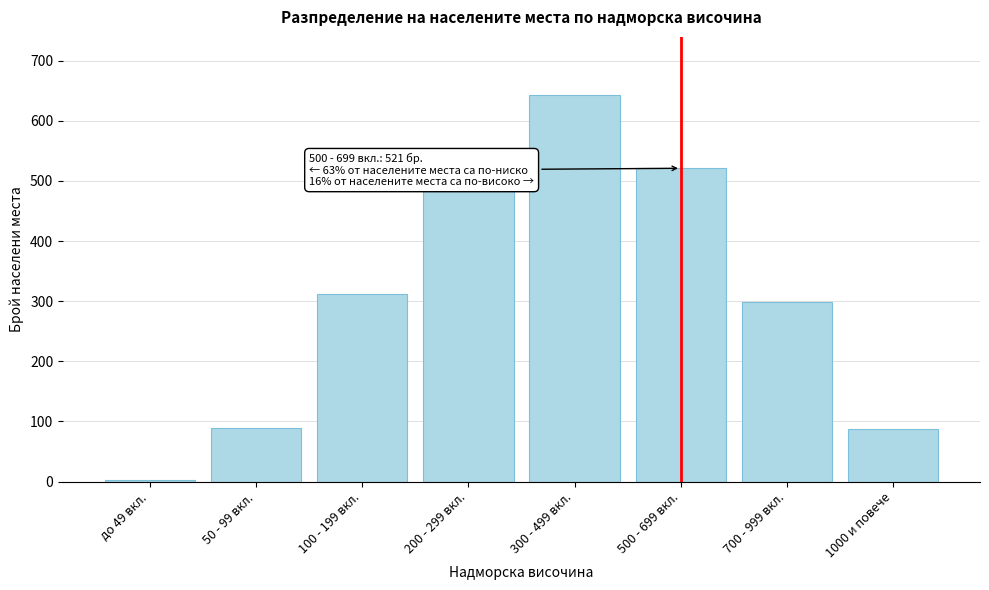

What is the label of the 1st bar from the right?

1000 и повече